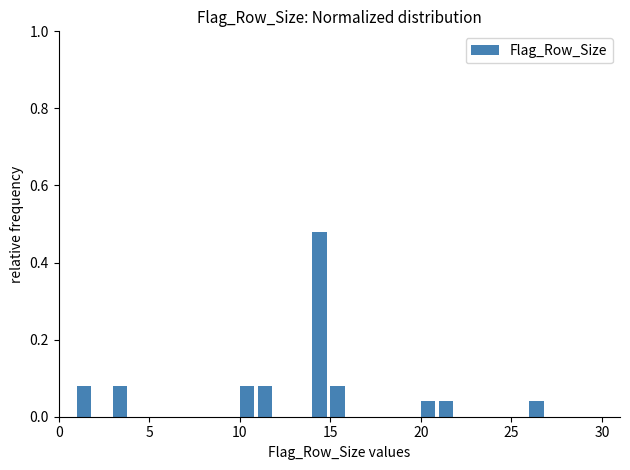

Around what value on the x-axis is the tallest bar? Give the approximate position of its centre, as read against the axis.

14.5